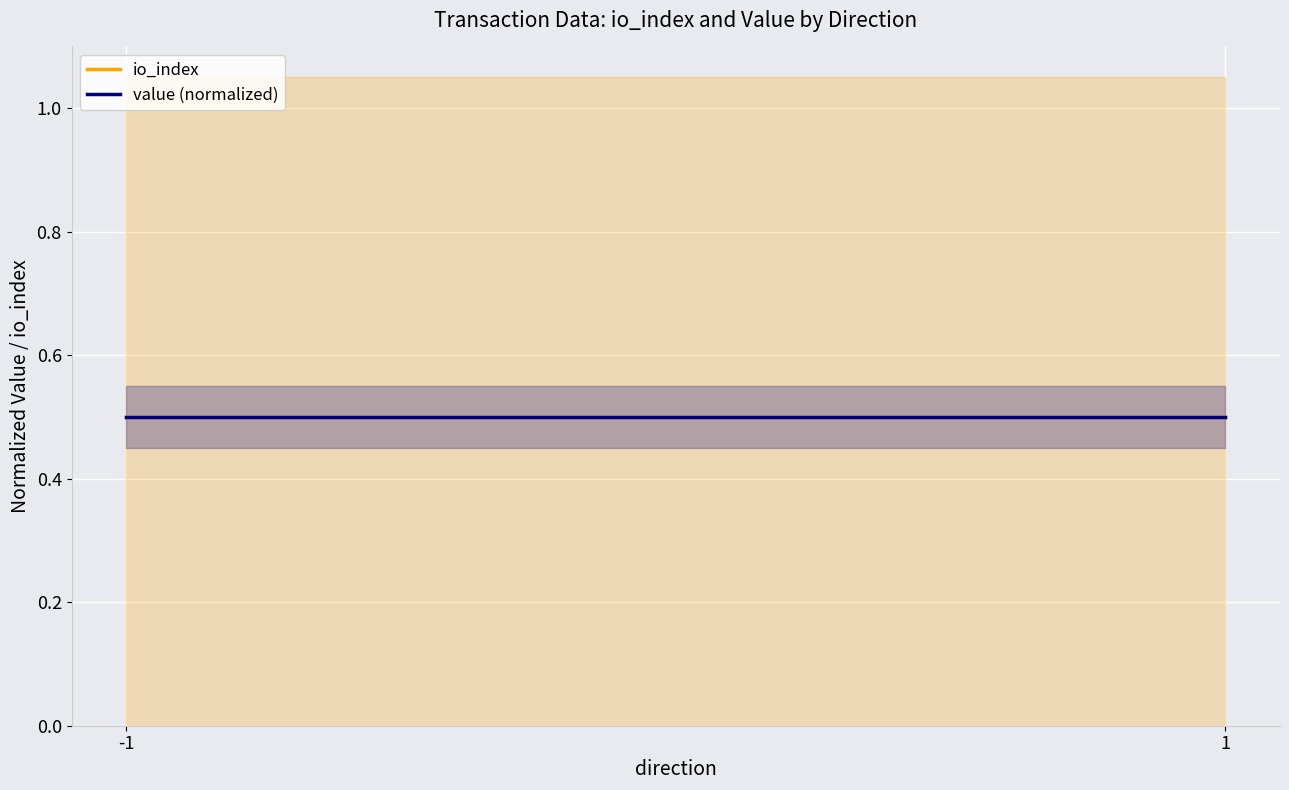

What value does the value (normalized) series have at -1?

0.5